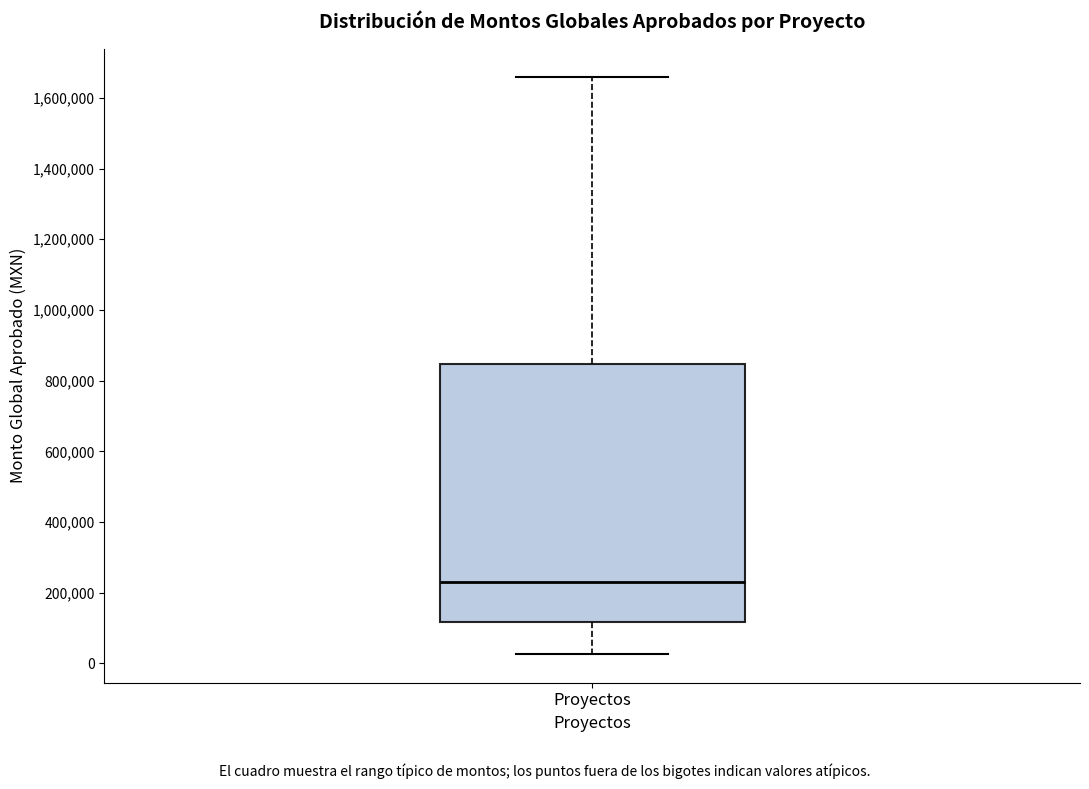

Where is the upper edge of the box for Proyectos on the y-axis? The values are not printed on the chart, so give them approximately, as read against the axis.

840000